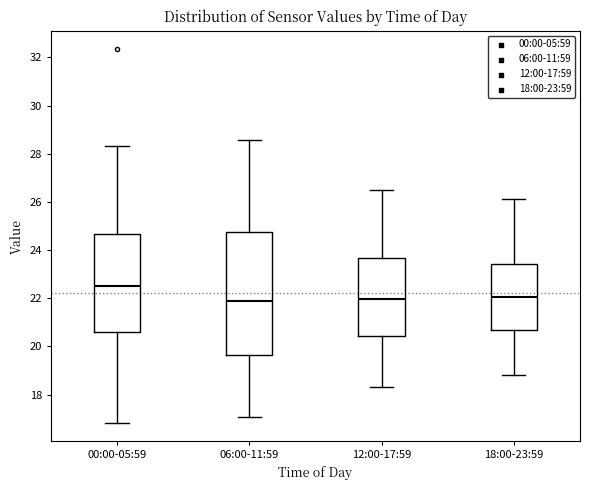

Which box is the tallest, from its lower edge to its upper edge?

06:00-11:59